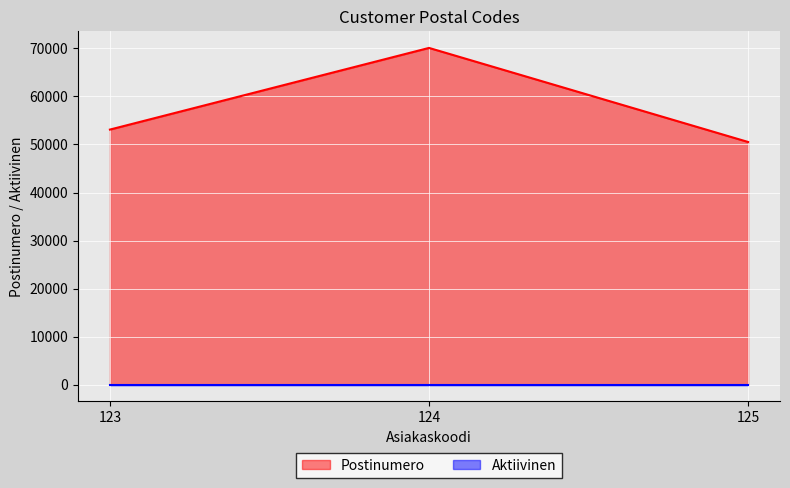

Reading left to right, transcribe all the data shown in this chart.

123=53100	124=70100	125=50520